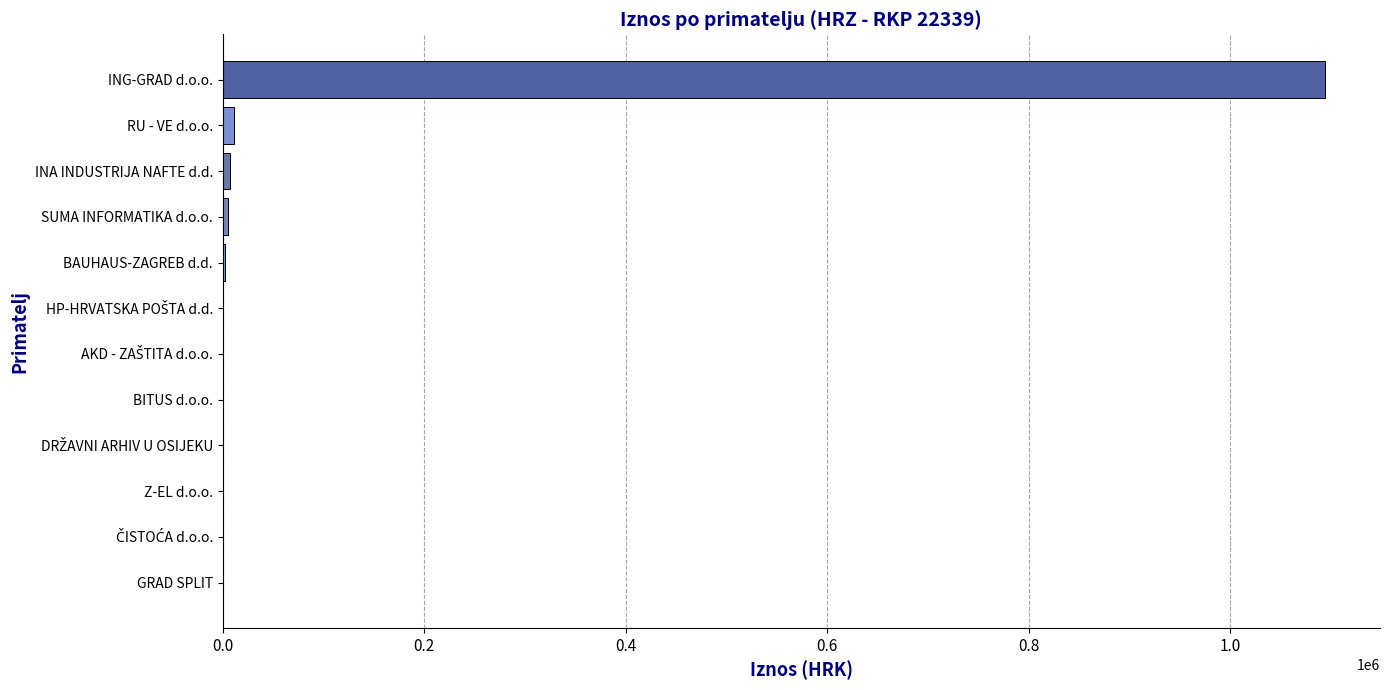

Which category has the highest value across all series?

ING-GRAD d.o.o.